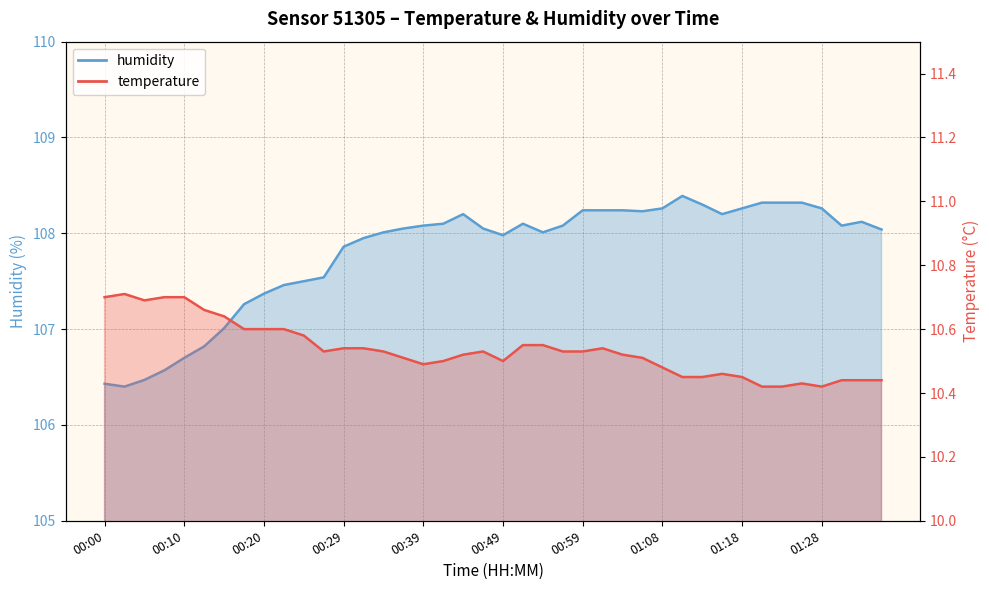

At which category does humidity reach its first local valley?

00:03